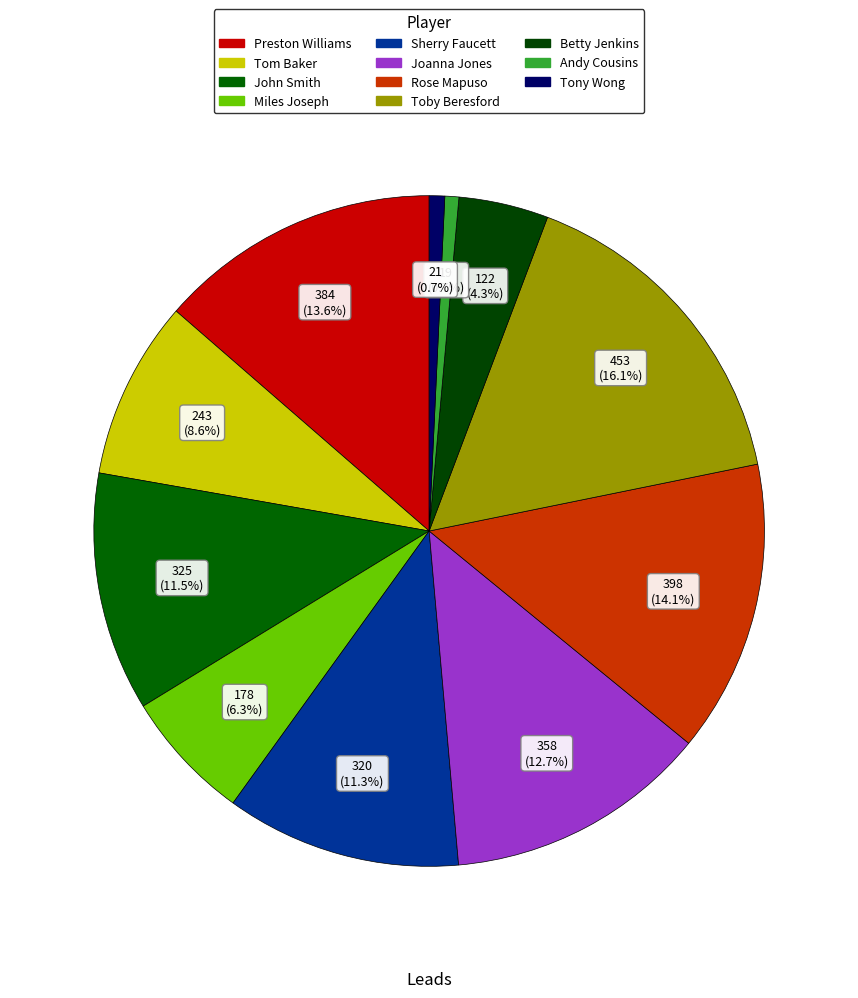

To the nearest percent, what is the difference between the Tony Wong and Miles Joseph slice percentages?

6%